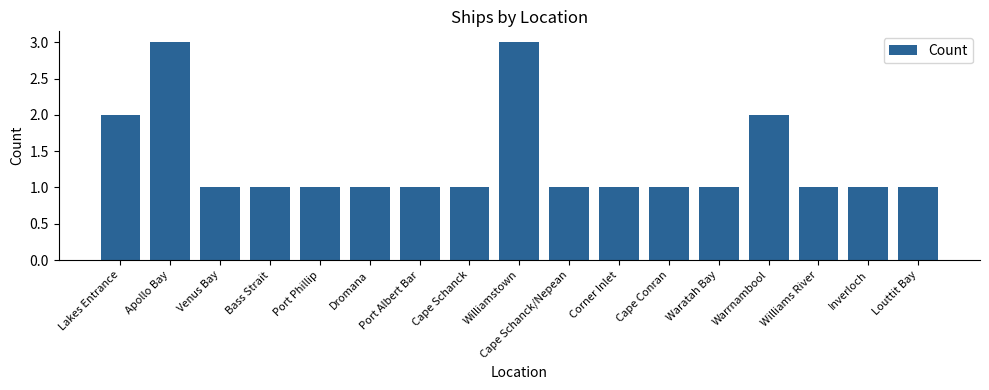

What is the maximum value shown in the chart?

3